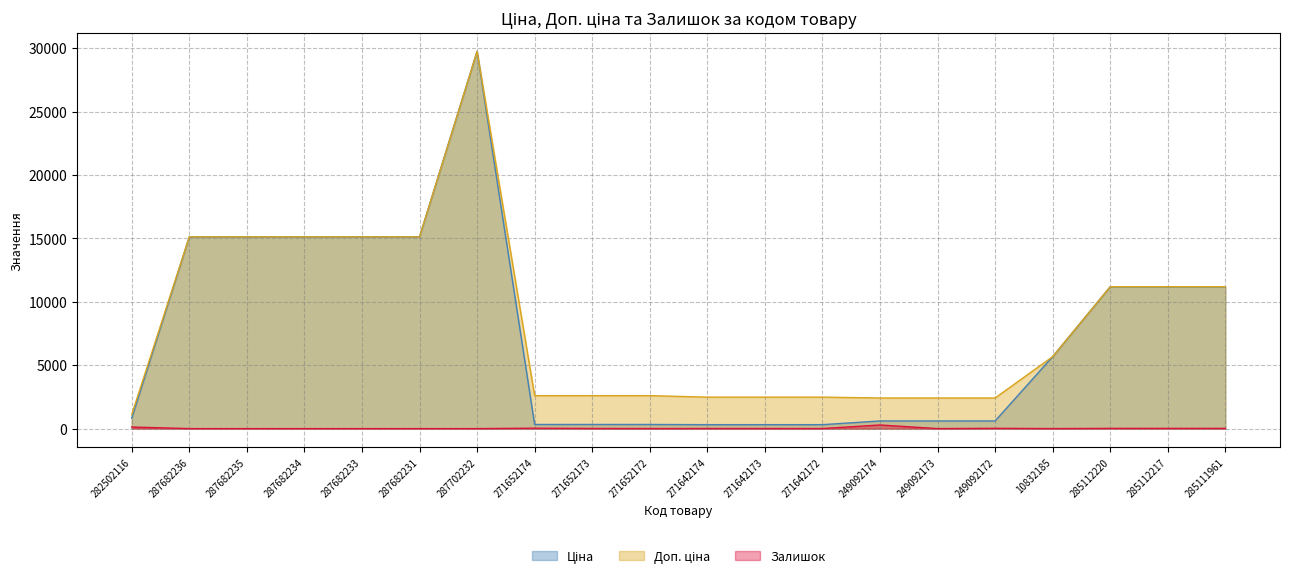

Where is the first local minimum for Залишок?

271652172